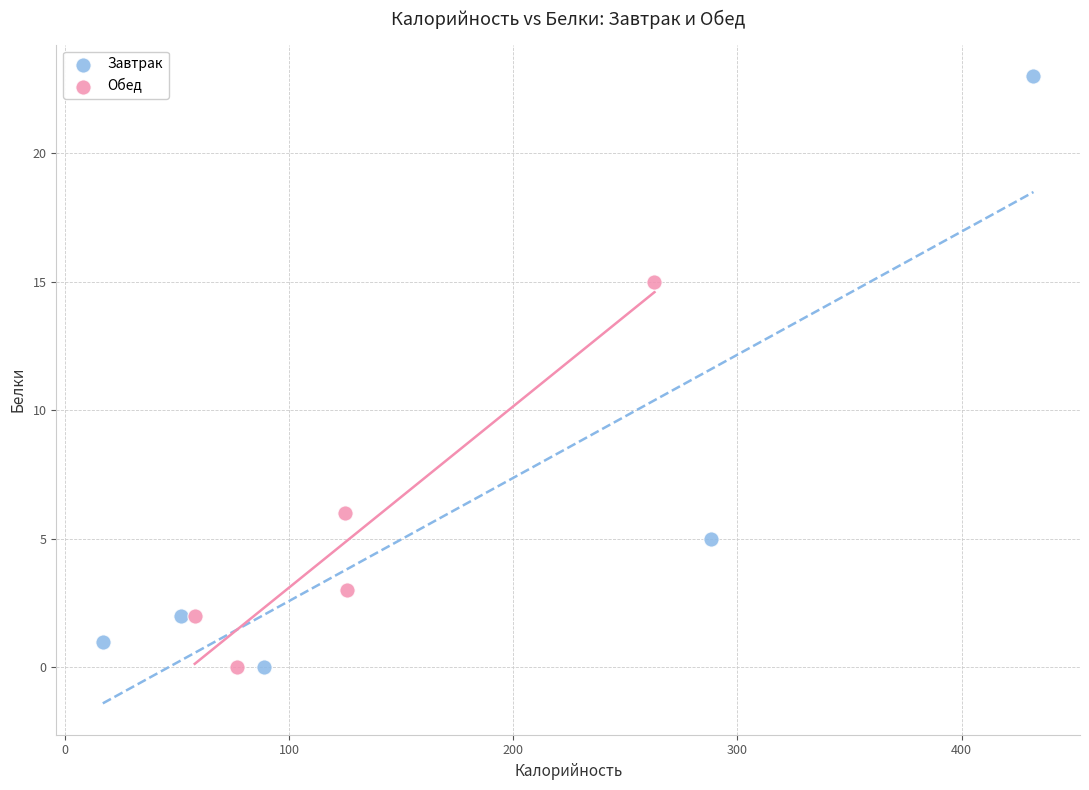

Which series has the widest spread of Y values?

Завтрак